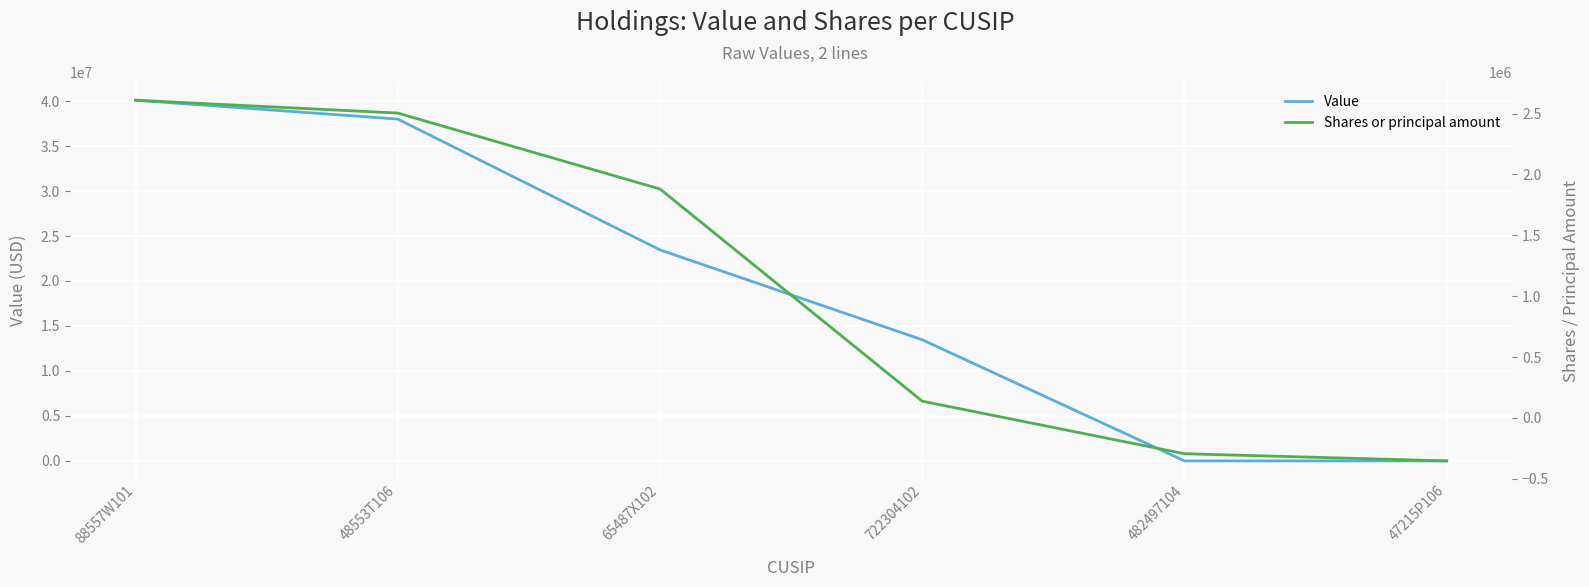

What is the spread (max minus min) of values at 88557W101?

37485401